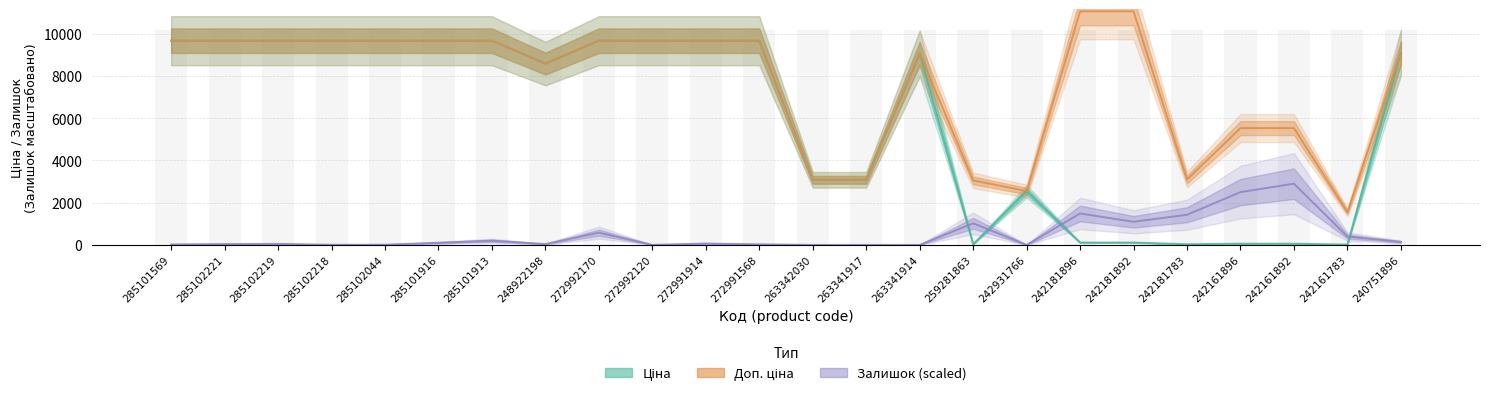

Which series has the largest total across all categories?

Доп. ціна